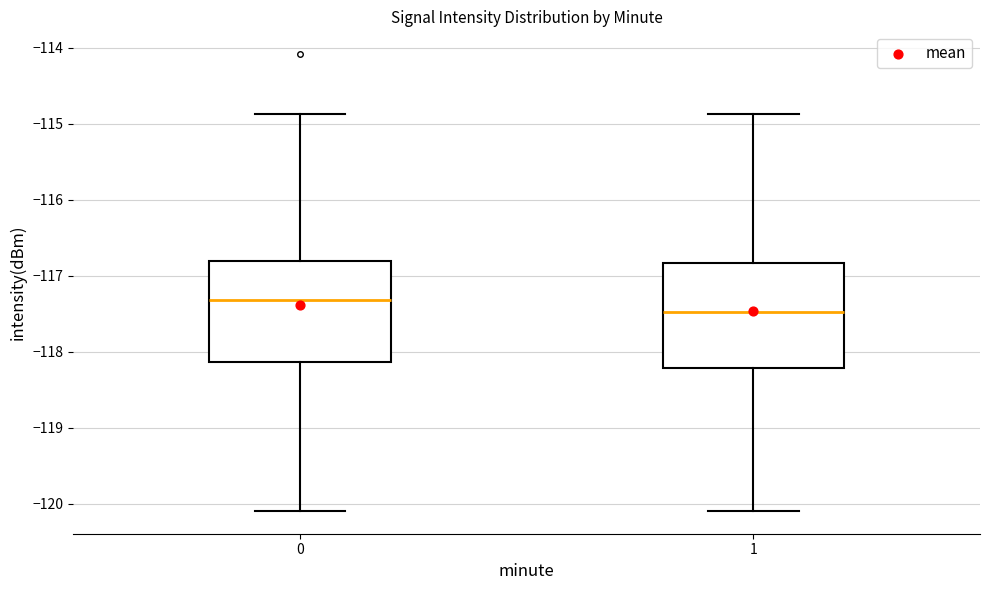

Which box's median line is the lowest?

1